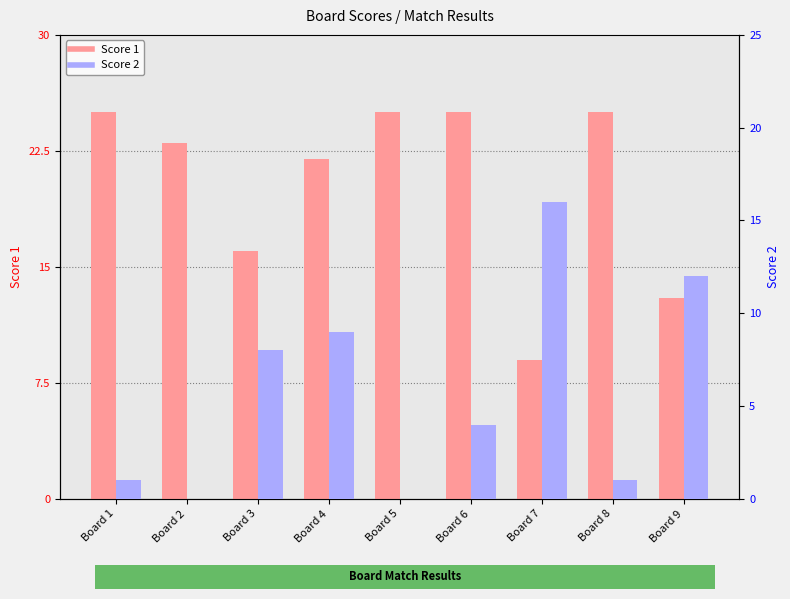

Which label corresponds to the largest value in the chart?

Board 1